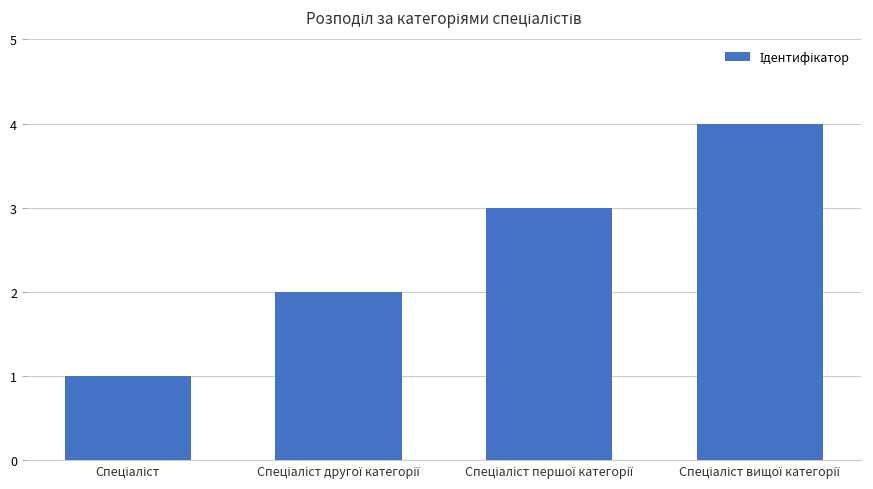

What is the greatest value displayed?

4